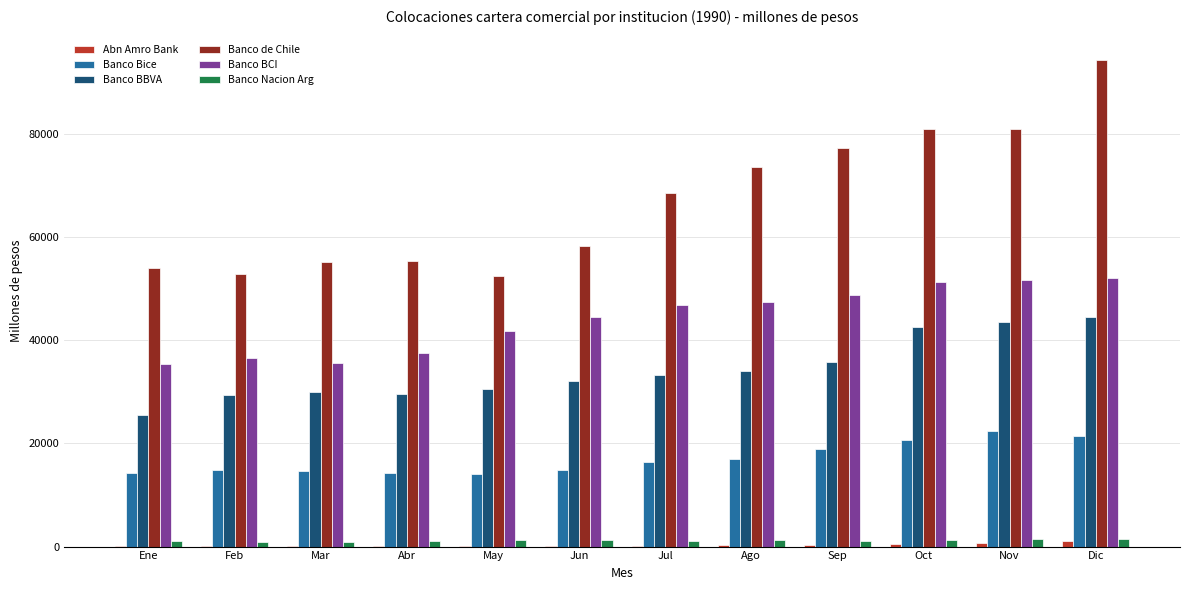

Is it true that Banco BCI equals 86807.4 at Nov?

False